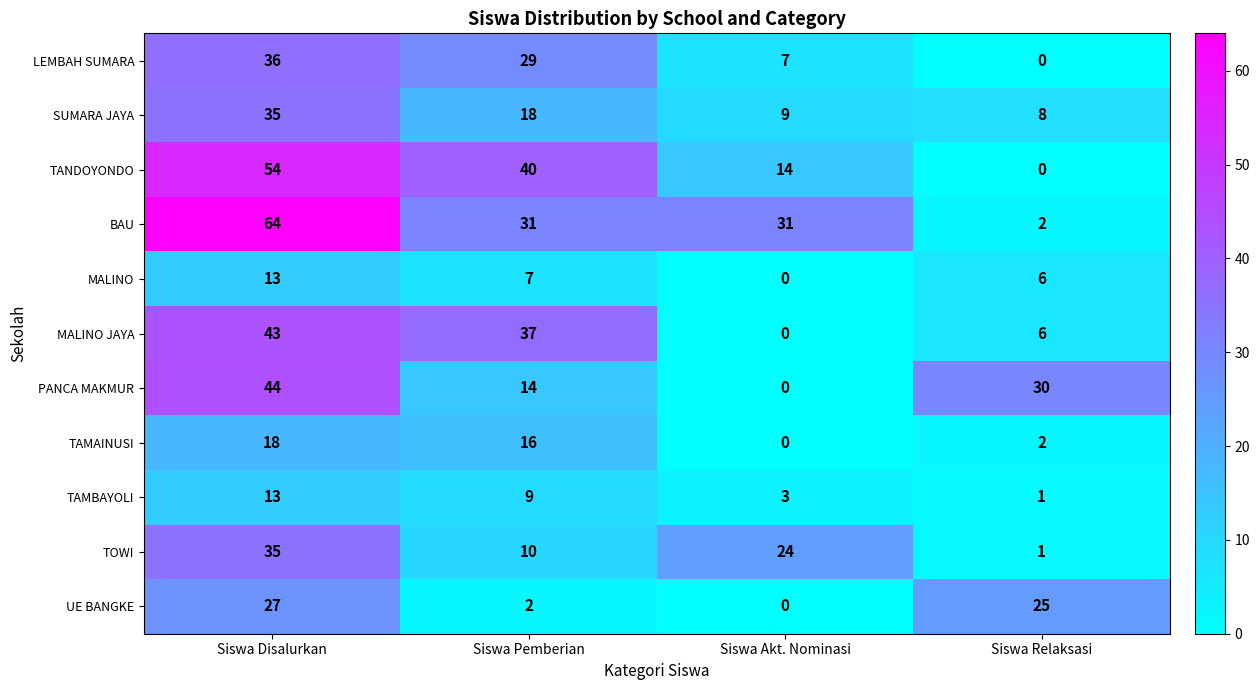

What is the difference between the LEMBAH SUMARA values at Siswa Akt. Nominasi and Siswa Disalurkan?

29